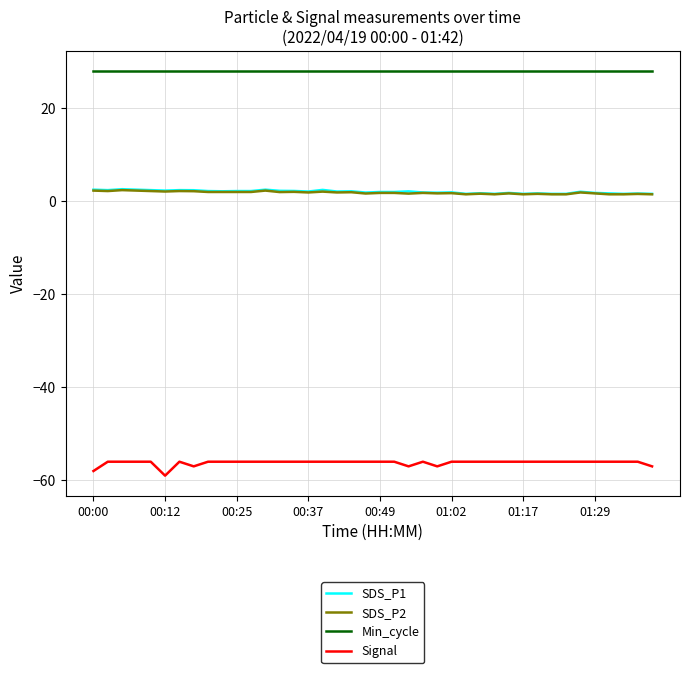

Is this an area chart (filled region under the line)?

No